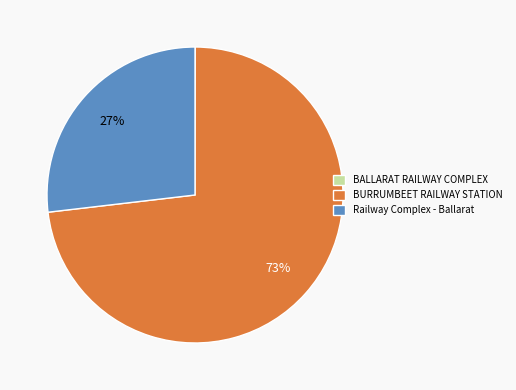

Which has a higher value, BURRUMBEET RAILWAY STATION or Railway Complex - Ballarat?

BURRUMBEET RAILWAY STATION